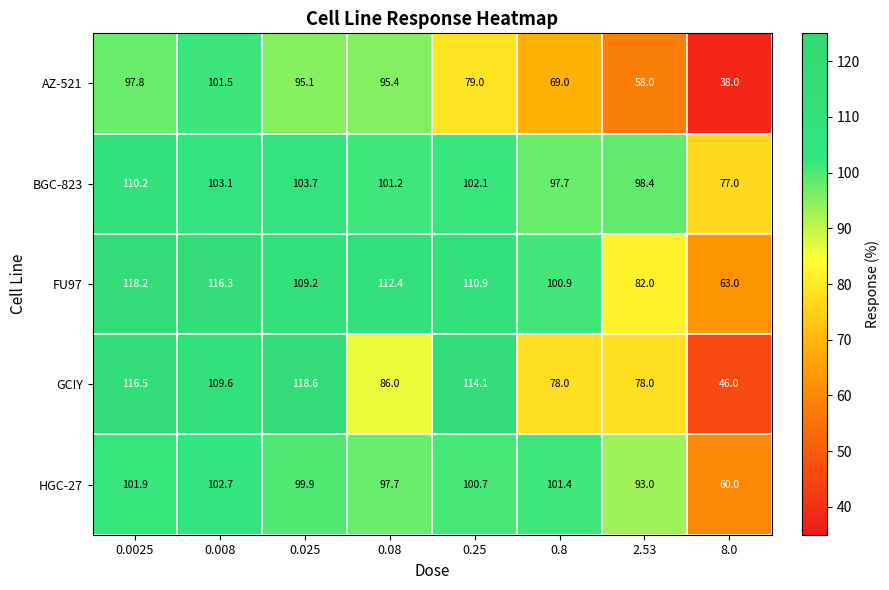

What is the difference between the highest and lowest values at 2.53?

40.4